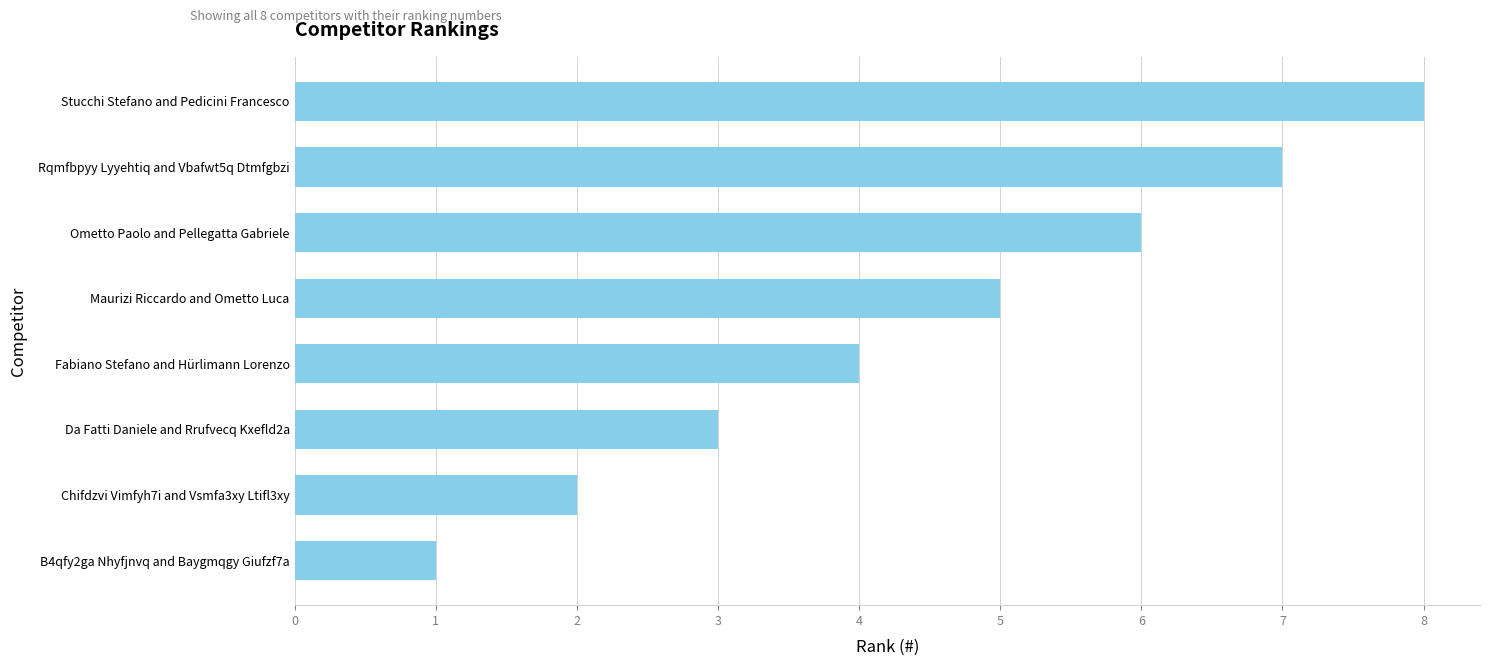

Where is the data nearest to the value 4?

Fabiano Stefano and Hürlimann Lorenzo